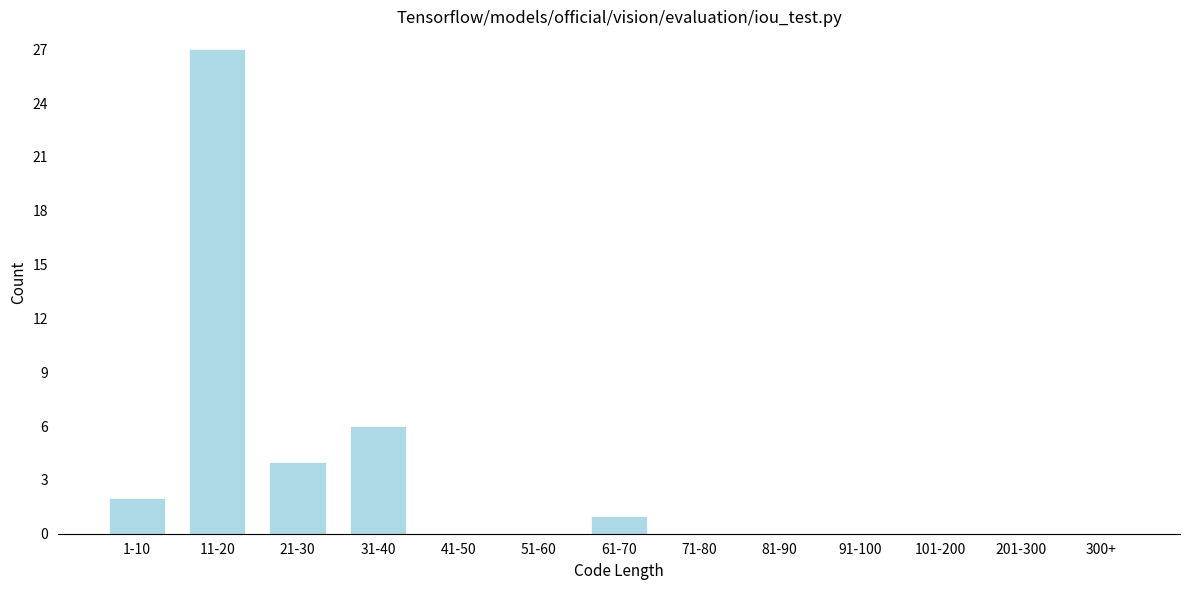

Reading left to right, what are all the values shown in this chart?

1-10=2	11-20=27	21-30=4	31-40=6	41-50=0	51-60=0	61-70=1	71-80=0	81-90=0	91-100=0	101-200=0	201-300=0	300+=0